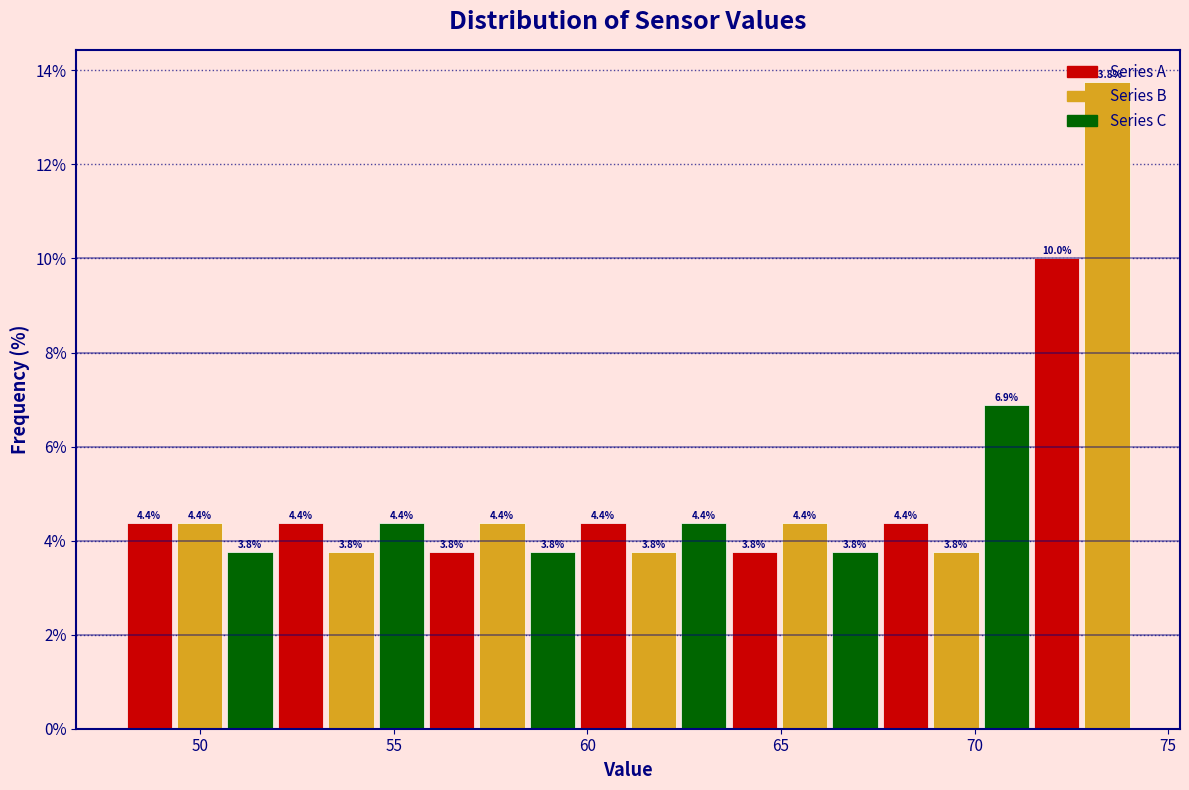

Around what value on the x-axis is the tallest bar? Give the approximate position of its centre, as read against the axis.

73.5